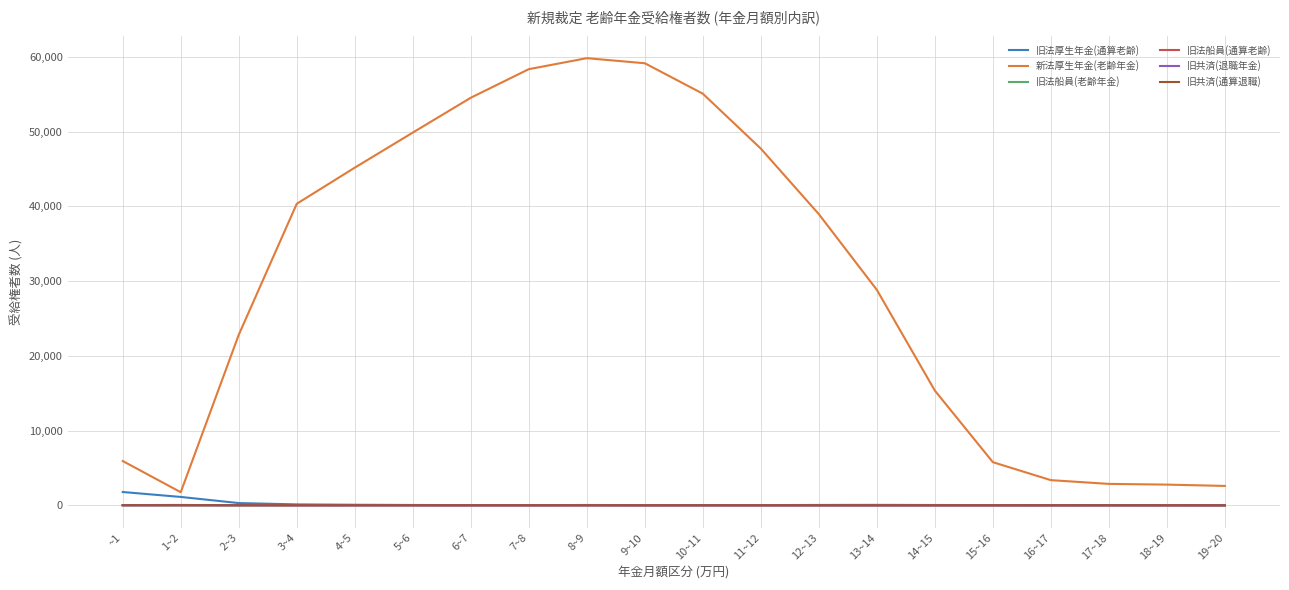

Which series has the widest spread of values?

新法厚生年金(老齢年金)